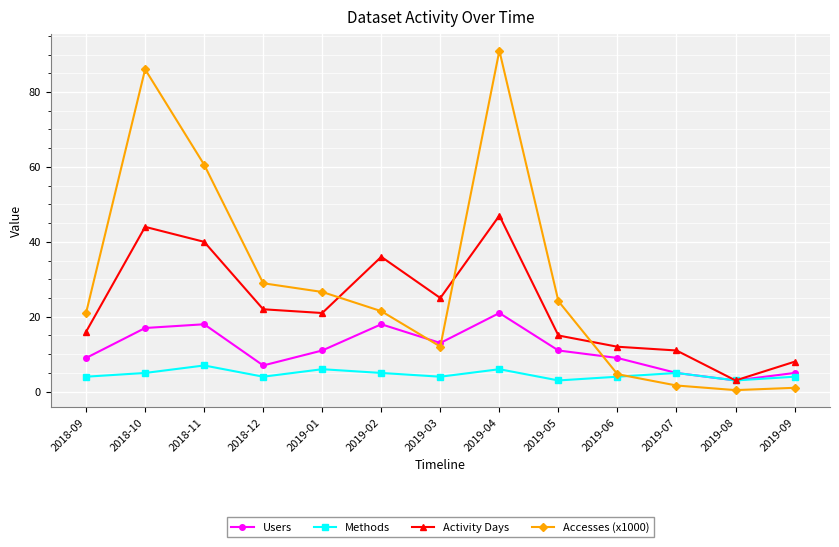

Rank the series by their average value, from highest to lowest.

Accesses (x1000), Activity Days, Users, Methods